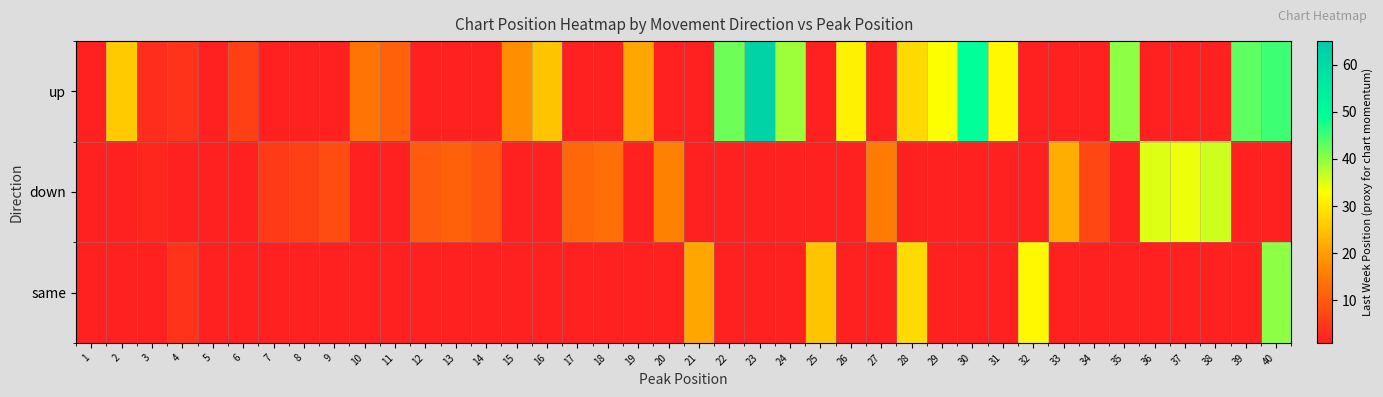

How many values in same are above zero?

6